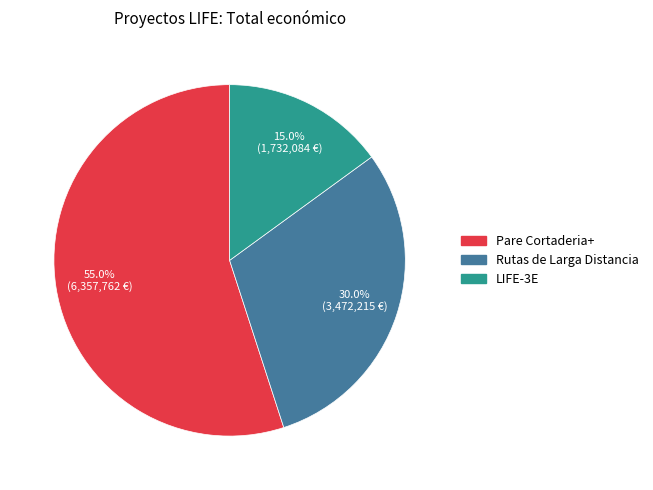

Approximately how many times larger is the value at LIFE-3E compared to Rutas de Larga Distancia?

0.5